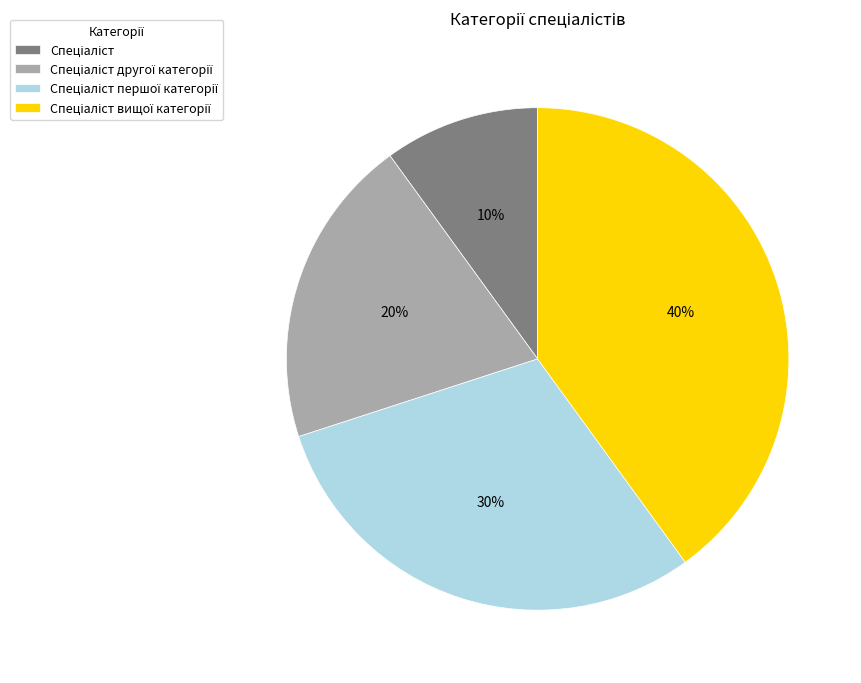

To the nearest percent, what is the difference between the largest and smallest slice percentages?

30%